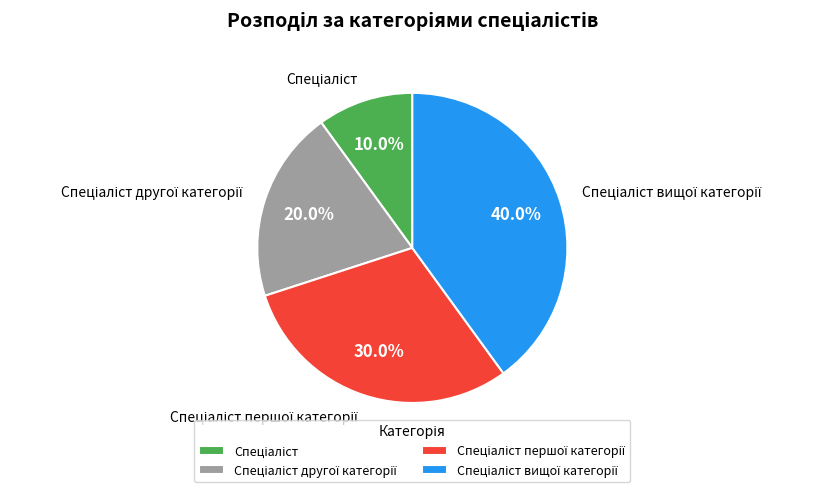

Does any single category account for the majority?

No